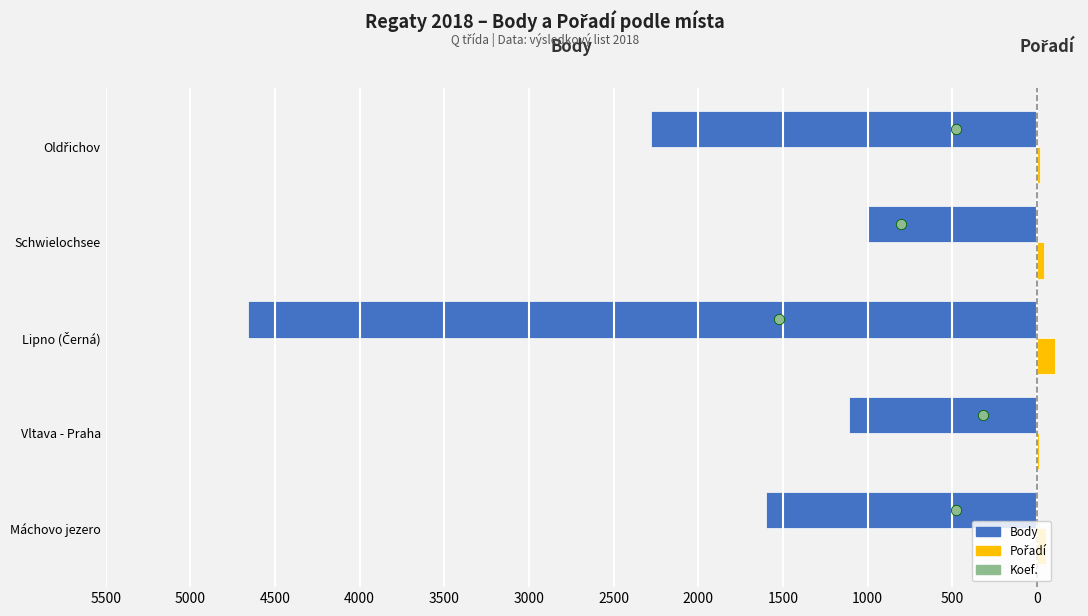

Which series has the widest spread of Y values?

Body (levá osa)